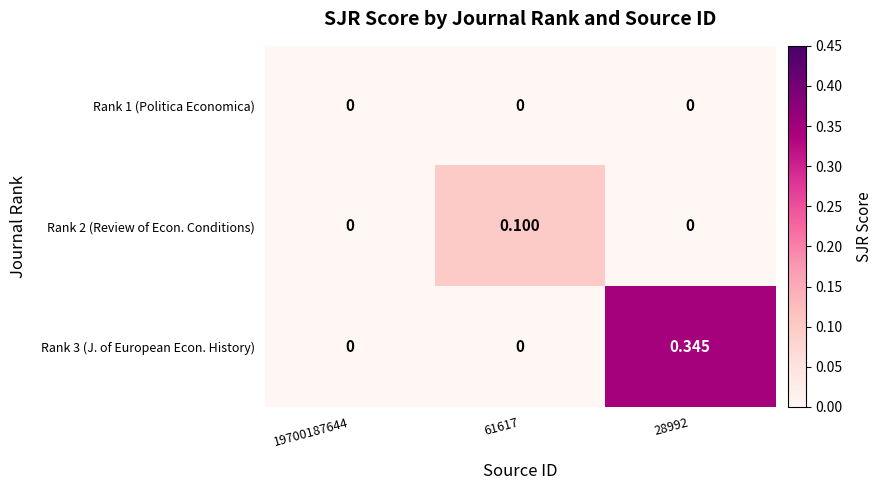

Is the value of Rank 3 (J. of European Econ. History) at 28992 greater than the value of Rank 1 (Politica Economica) at 61617?

Yes